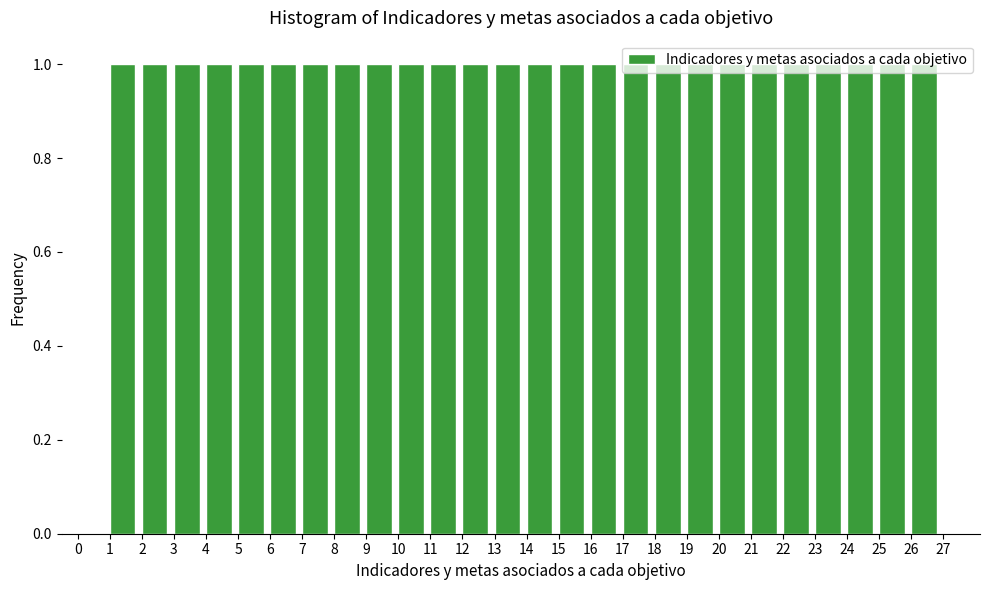

Reading left to right, list every bar in this chart as the range it spans on the x-axis followed by its height. The values are not printed on the chart, so give them approximately, as read against the axis.

0 to 1: 0
1 to 2: 1
2 to 3: 1
3 to 4: 1
4 to 5: 1
5 to 6: 1
6 to 7: 1
7 to 8: 1
8 to 9: 1
9 to 10: 1
10 to 11: 1
11 to 12: 1
12 to 13: 1
13 to 14: 1
14 to 15: 1
15 to 16: 1
16 to 17: 1
17 to 18: 1
18 to 19: 1
19 to 20: 1
20 to 21: 1
21 to 22: 1
22 to 23: 1
23 to 24: 1
24 to 25: 1
25 to 26: 1
26 to 27: 1